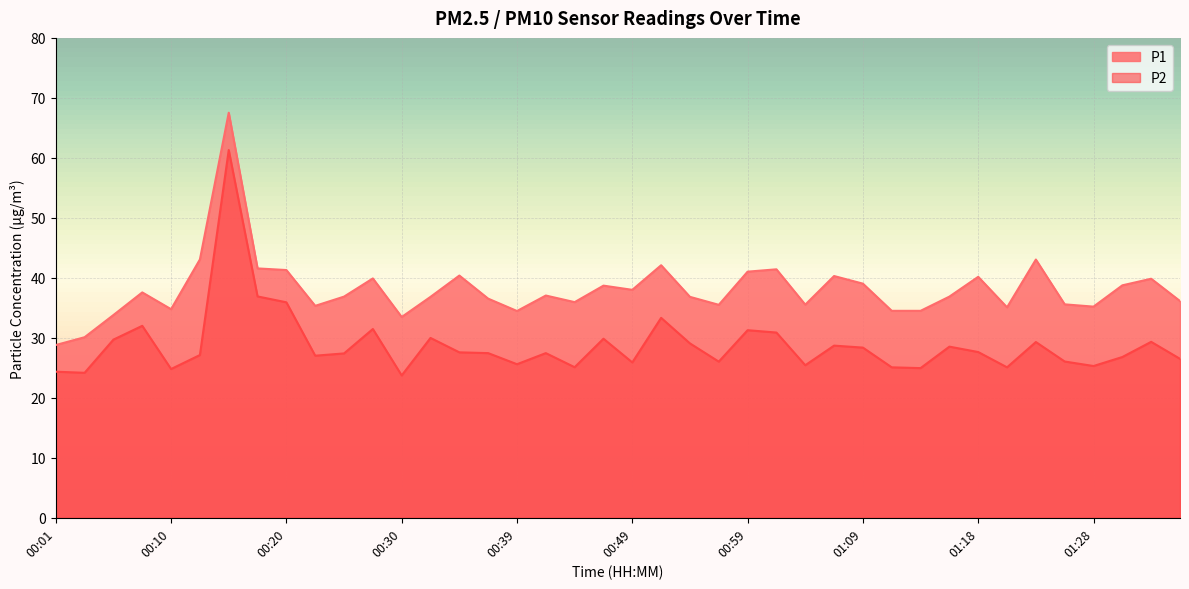

Which series has the largest total across all categories?

P1